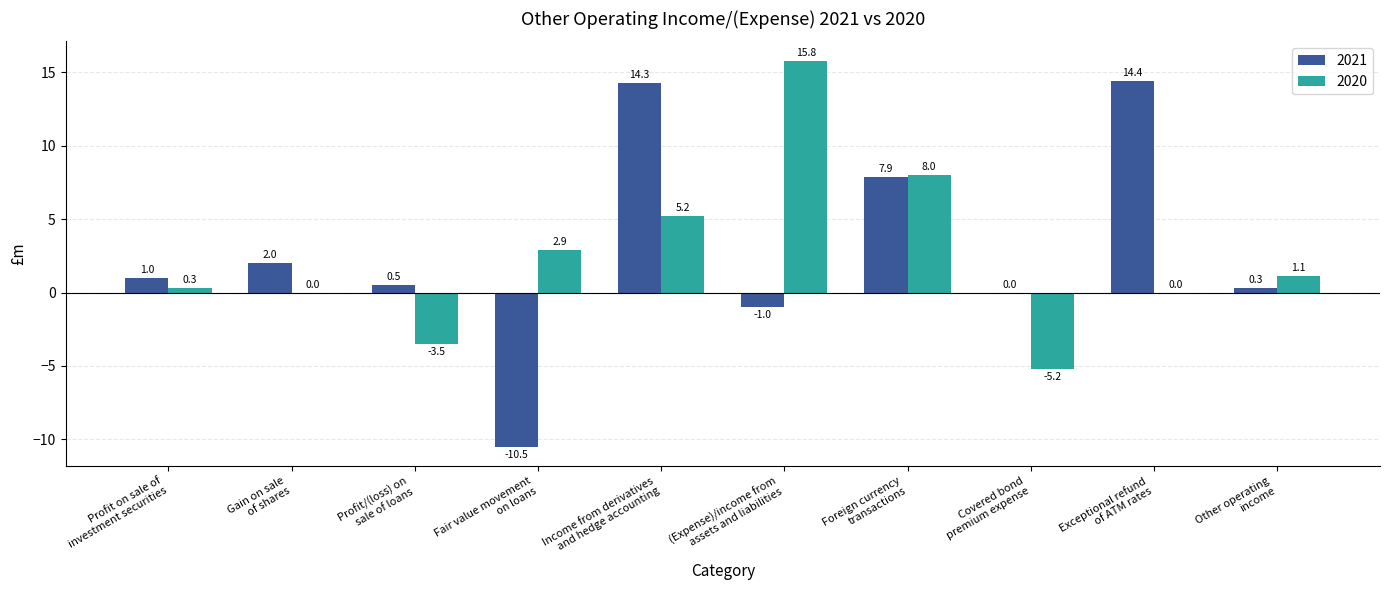

The 2020 series shows 2.9 at Fair value movement
on loans. True or false?

True